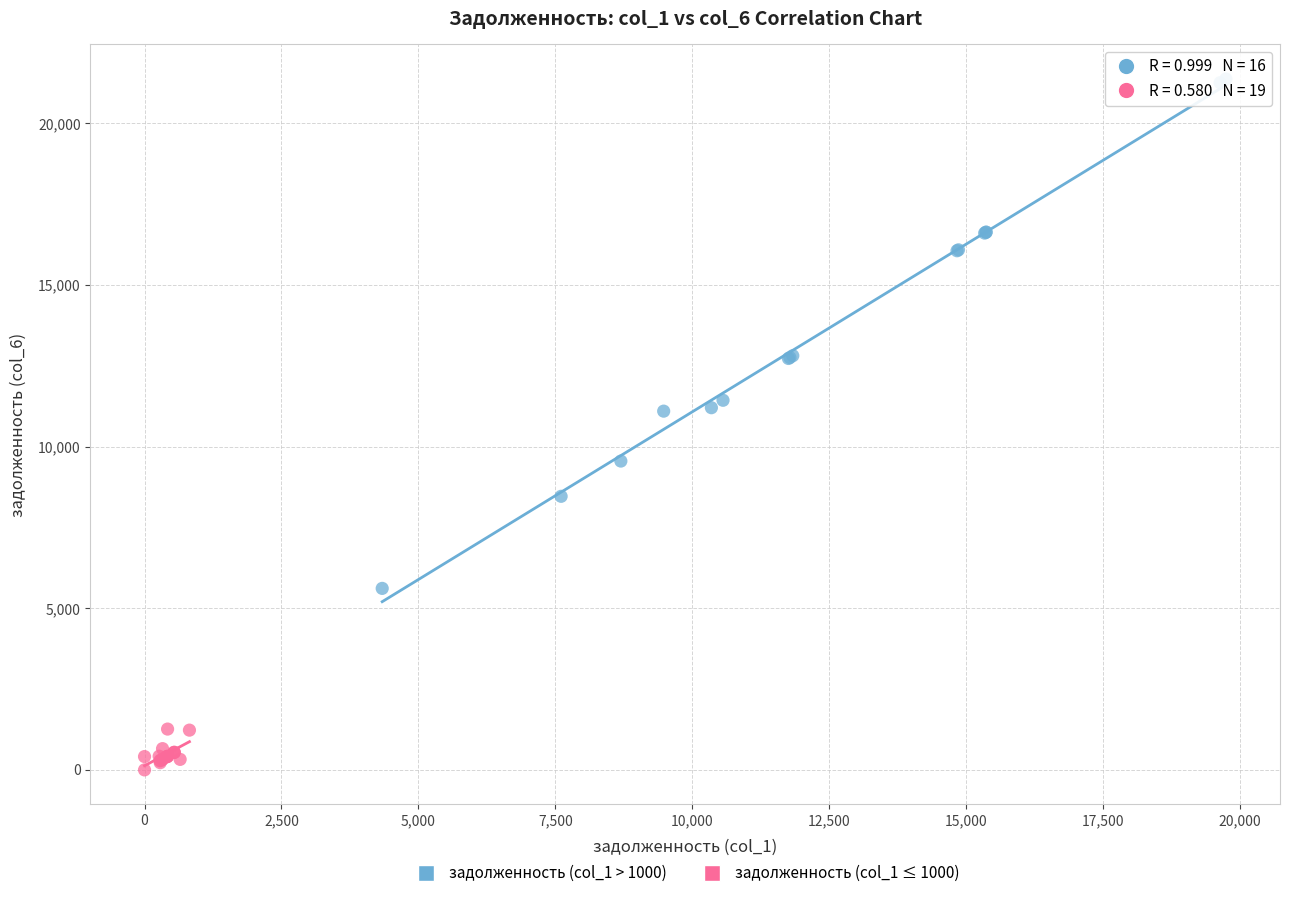

Which series has the largest Y range (max minus min)?

задолженность (col_1 > 1000)